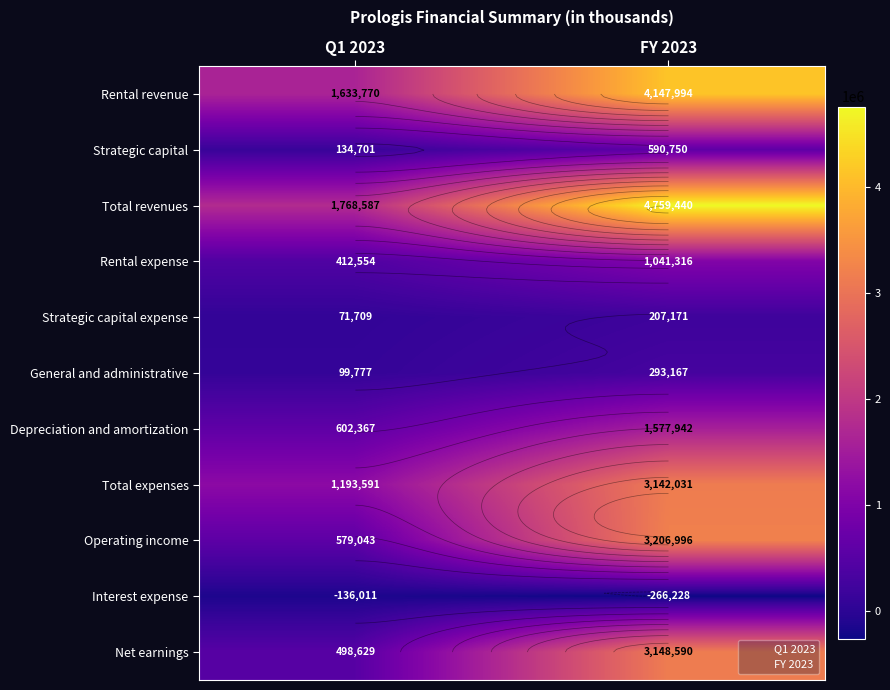

Between Q1 2023 and FY 2023, which is larger?

FY 2023